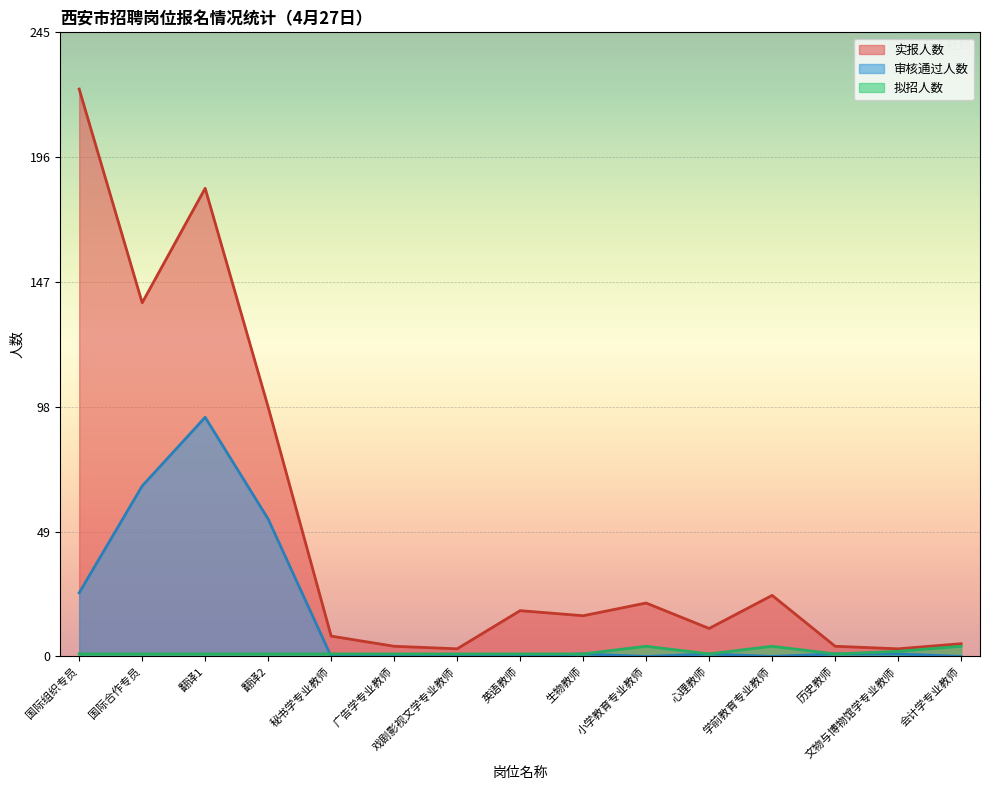

True or false: 实报人数 and 审核通过人数 intersect in this chart.

False